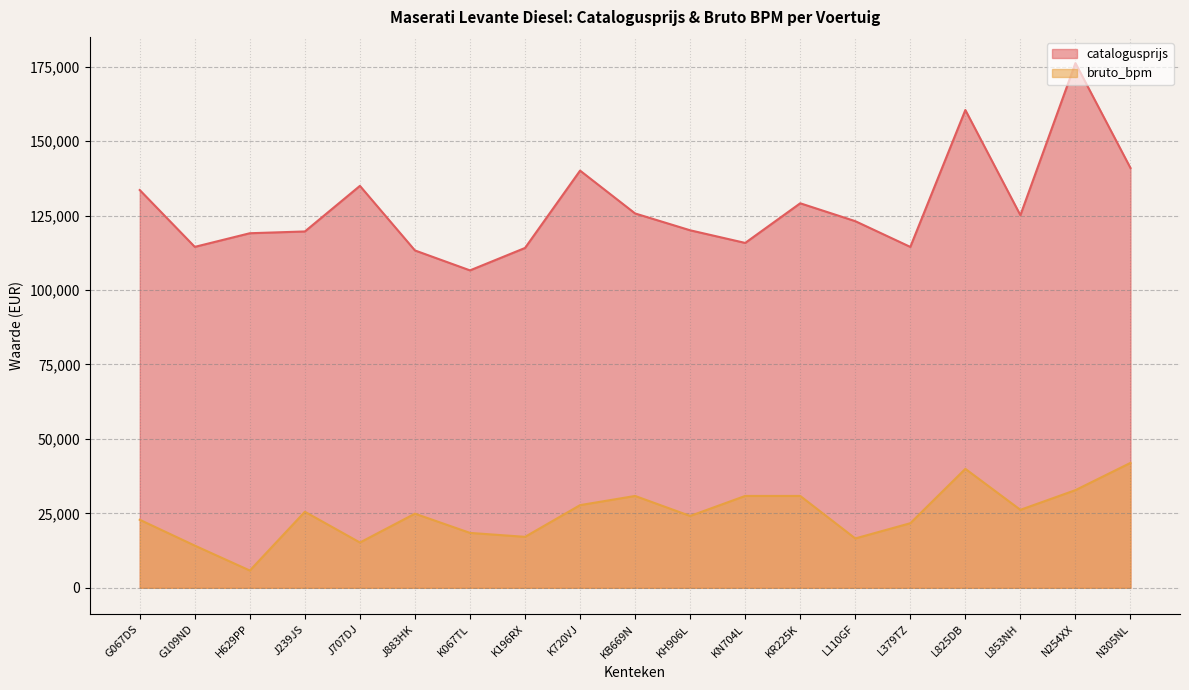

Is it true that catalogusprijs equals 89029 at L825DB?

False